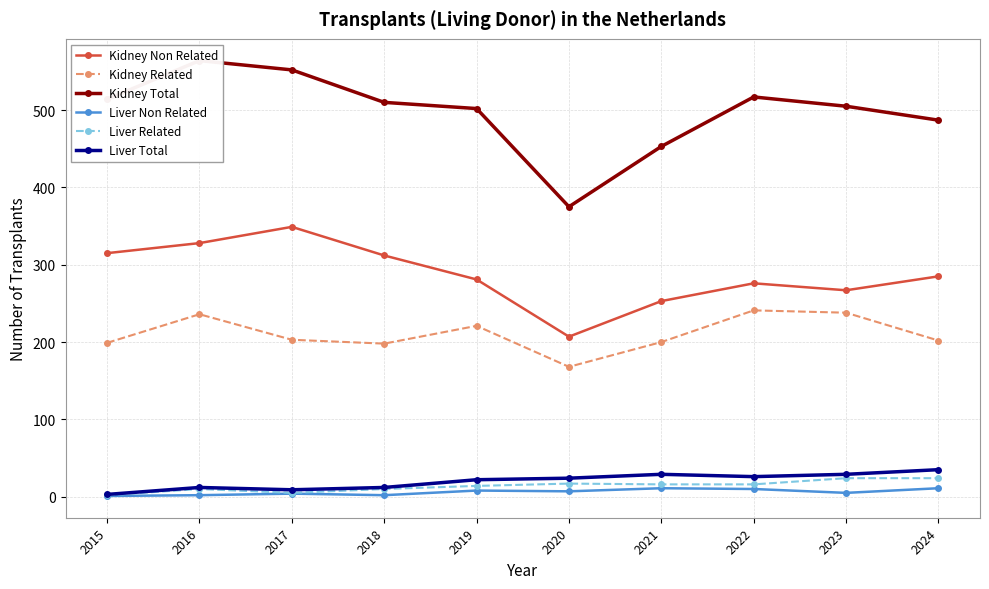

At how many categories does at least one series exceed 132?

10